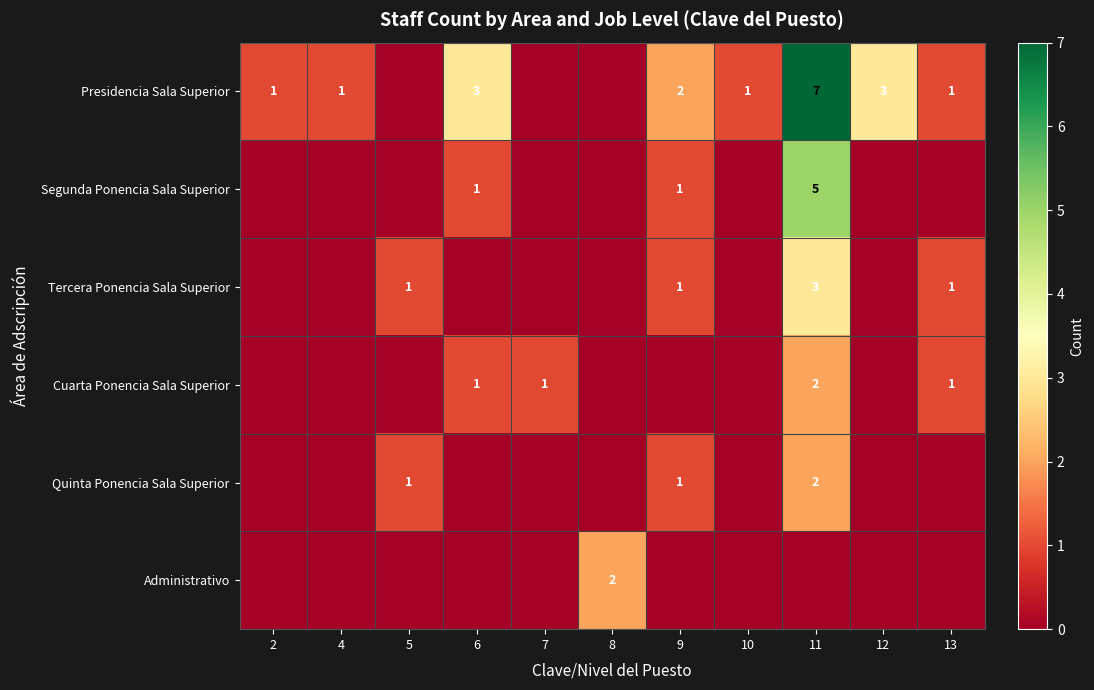

True or false: Presidencia Sala Superior has a value of 0 at 4.

False